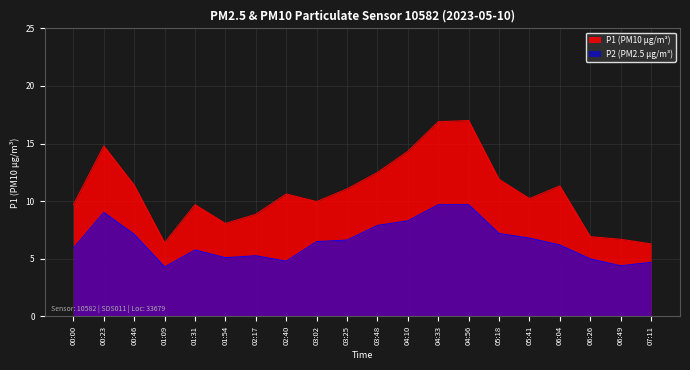

At which category is the sum across all series the highest?

04:56